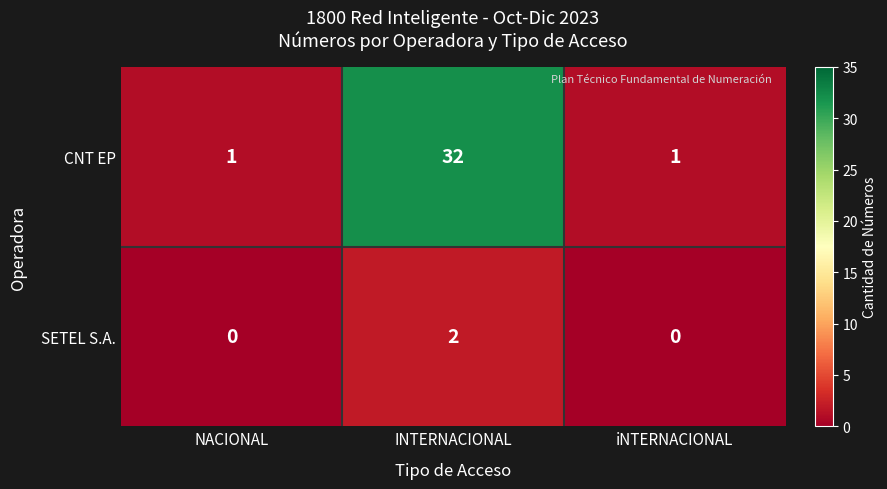

What is the maximum value shown in the chart?

32